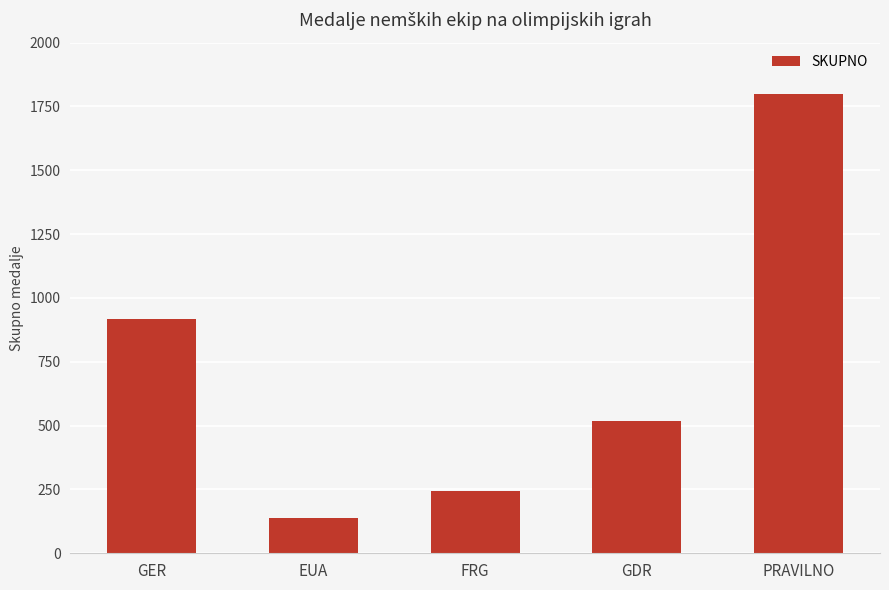

Rank the categories by value from lowest to highest.

EUA, FRG, GDR, GER, PRAVILNO